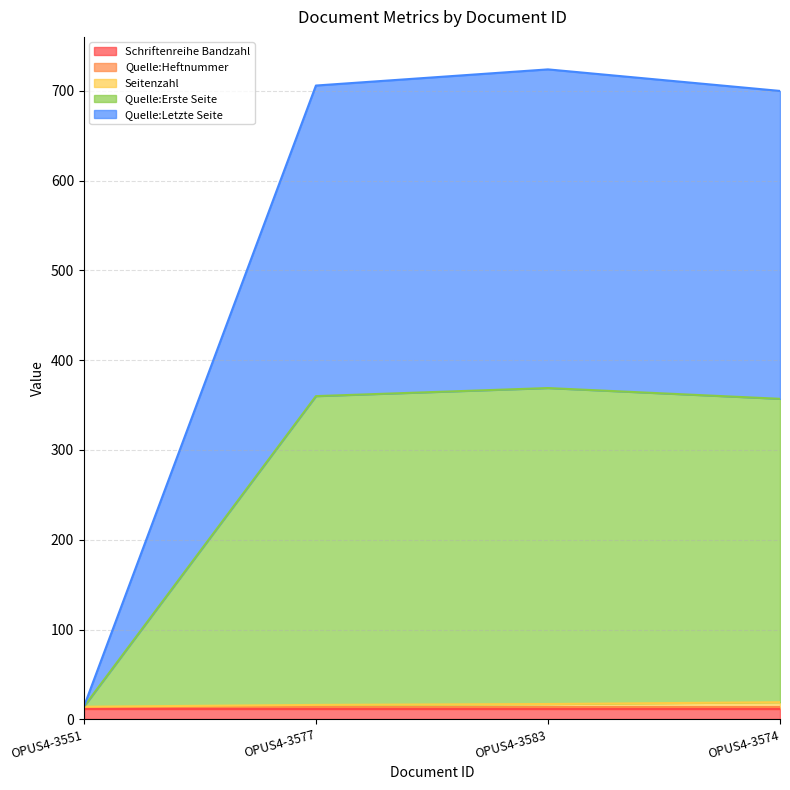

At how many categories does at least one series exceed 340?

3